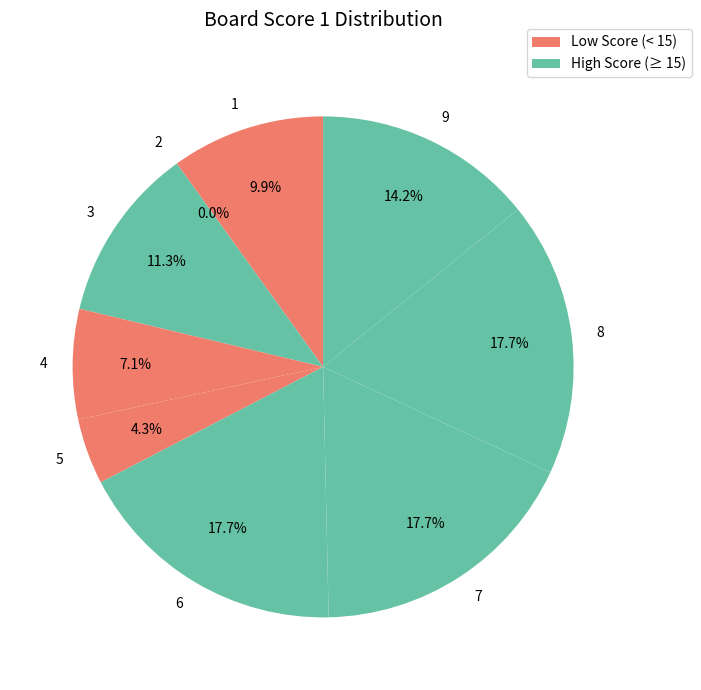

Approximately how many times larger is the value at 7 compared to 5?

4.2